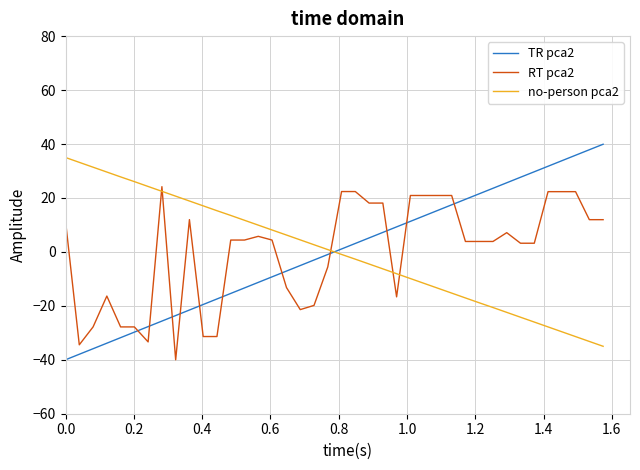

What is the maximum value for RT pca2?

24.2